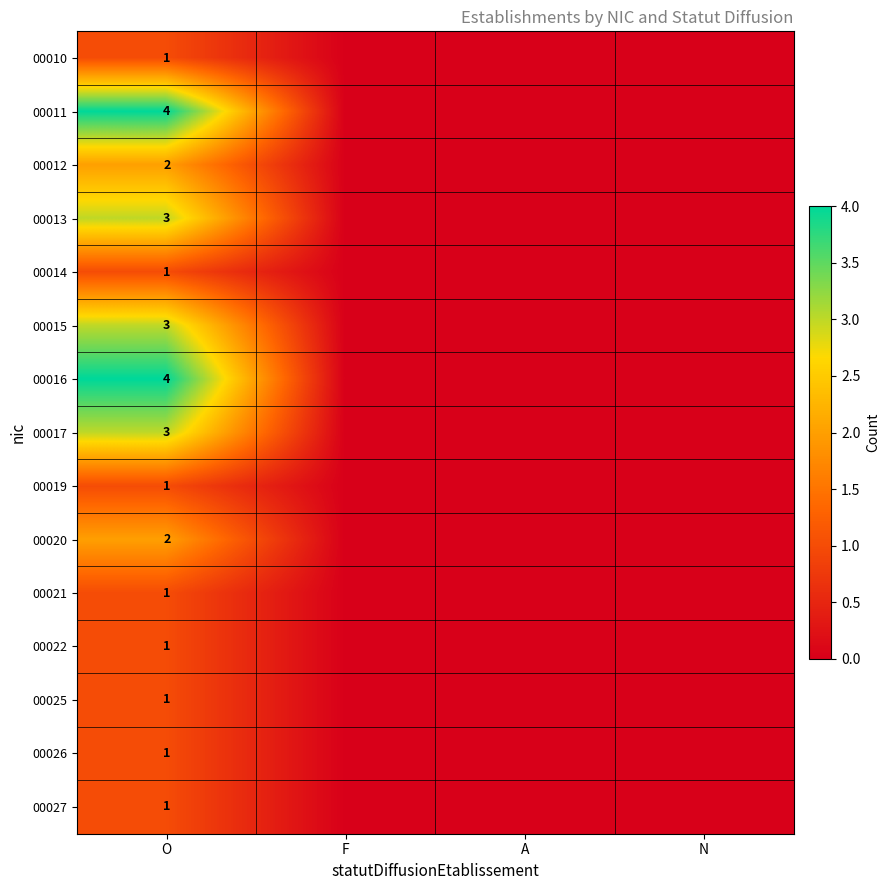

True or false: 00015 has a value of 1 at O.

False